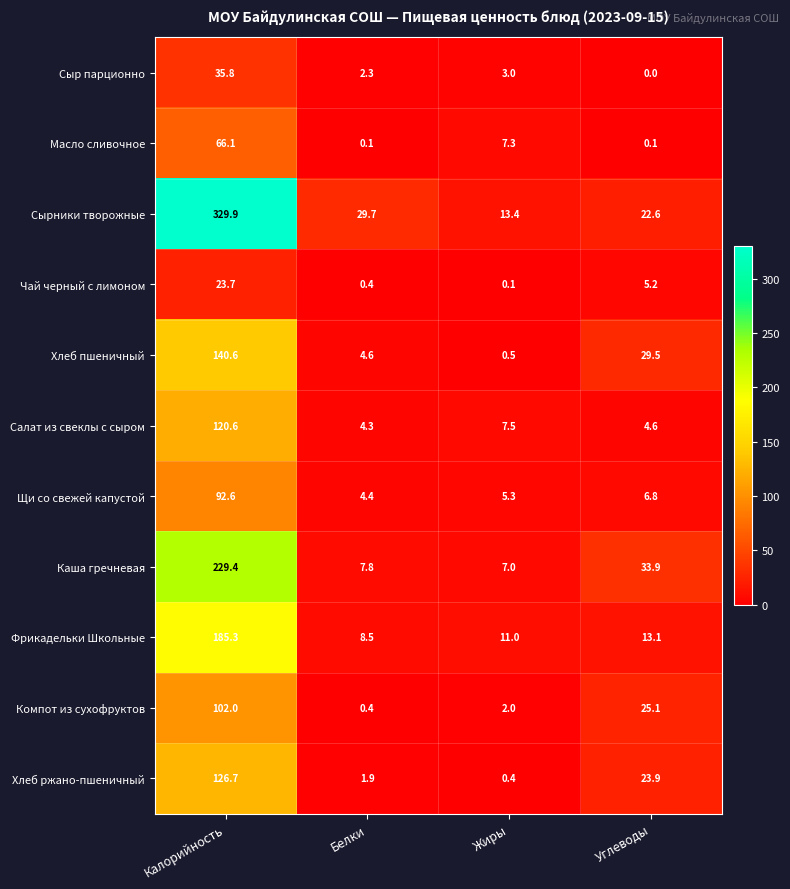

Rank the series by their maximum value, from highest to lowest.

Сырники творожные, Каша гречневая, Фрикадельки Школьные, Хлеб пшеничный, Хлеб ржано-пшеничный, Салат из свеклы с сыром, Компот из сухофруктов, Щи со свежей капустой, Масло сливочное, Сыр парционно, Чай черный с лимоном